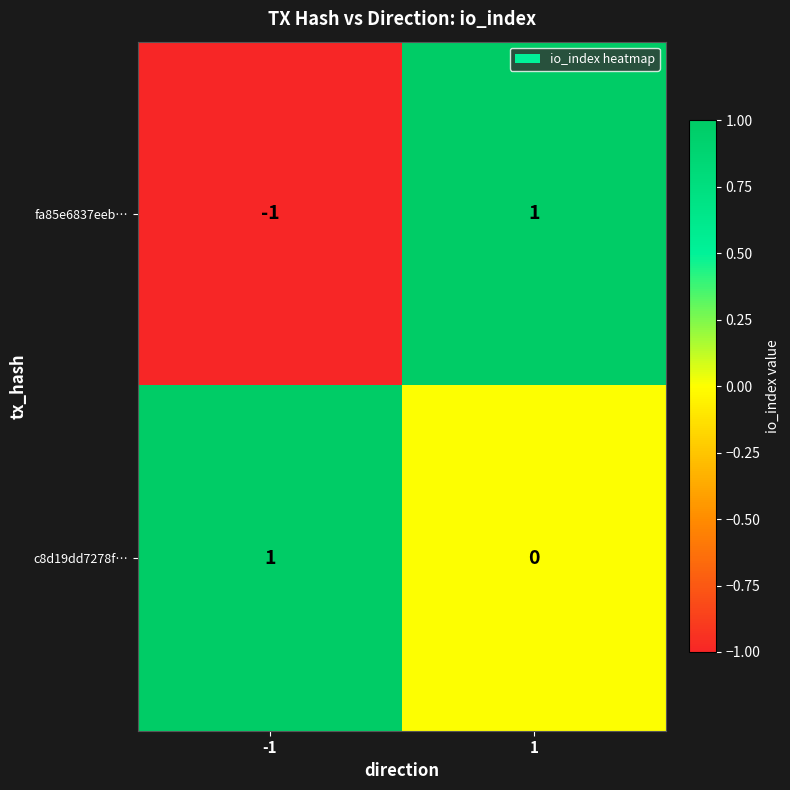

Reading right to left, extract all data points from this chart.

fa85e6837eeb…: 1	-1
c8d19dd7278f…: 0	1